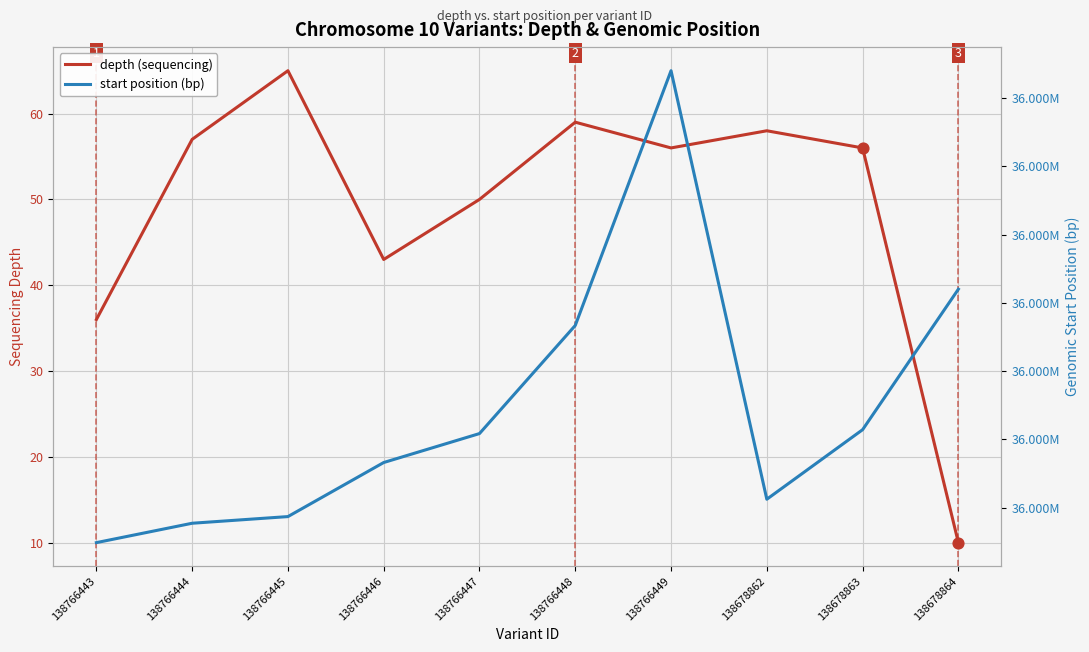

Which series has the largest total across all categories?

start position